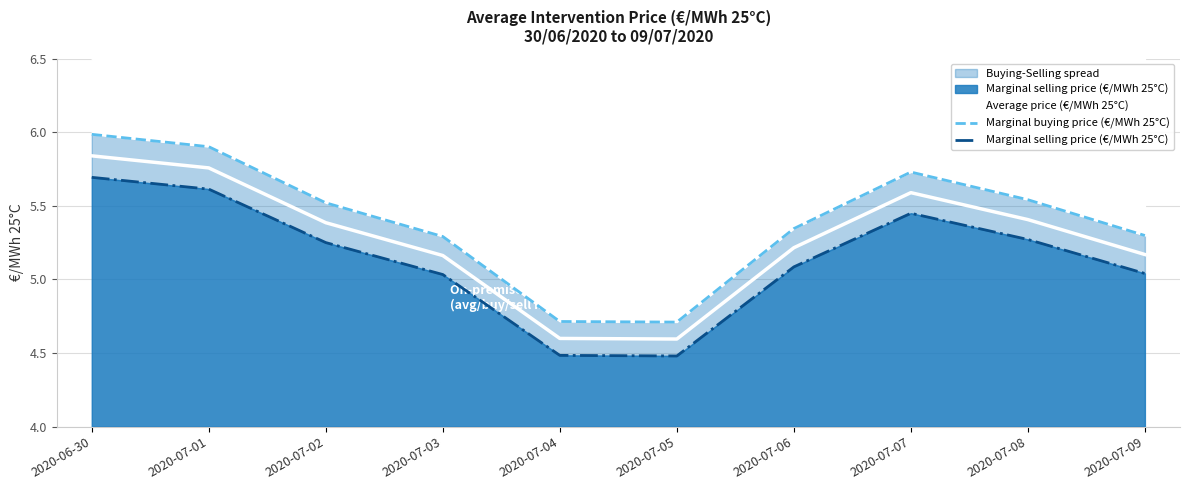

The Marginal buying price (€/MWh 25°C) series shows 9.3 at 2020-07-02. True or false?

False